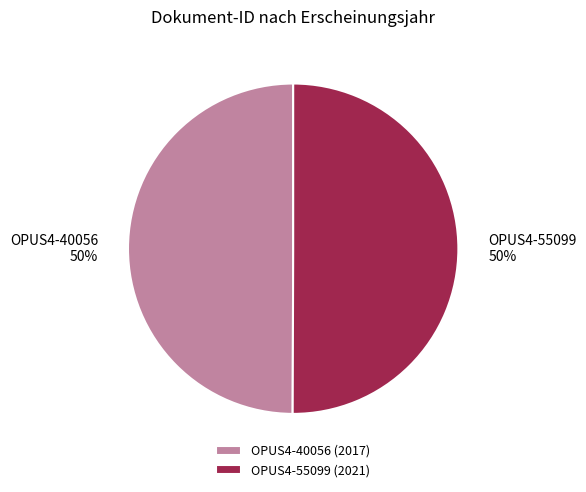

Count the number of slices in the pie.

2